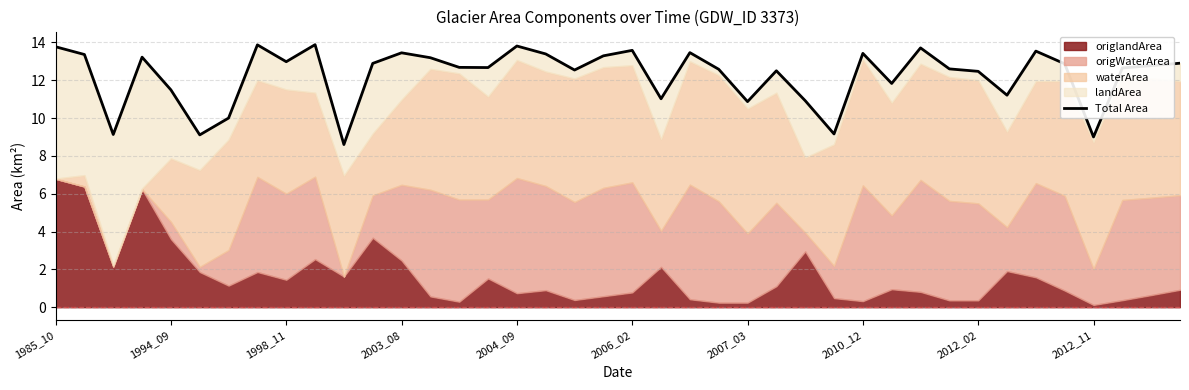

What is the value of the 1st point from the left?

13.8